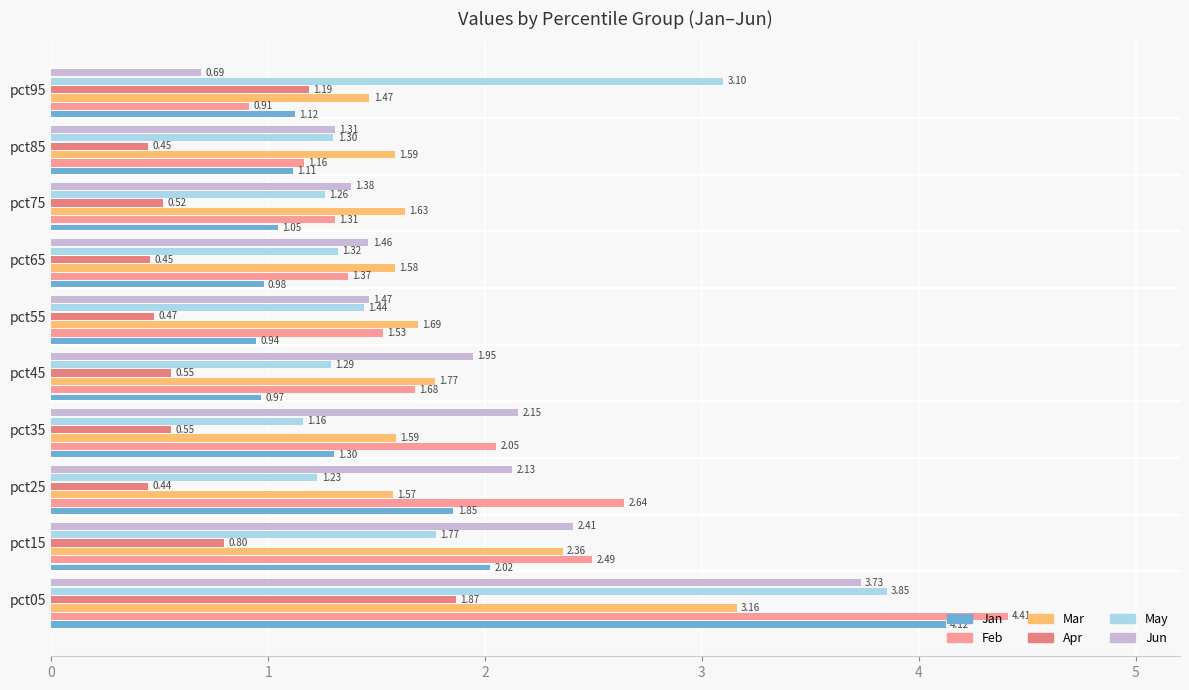

How many bars are there in each group?

6